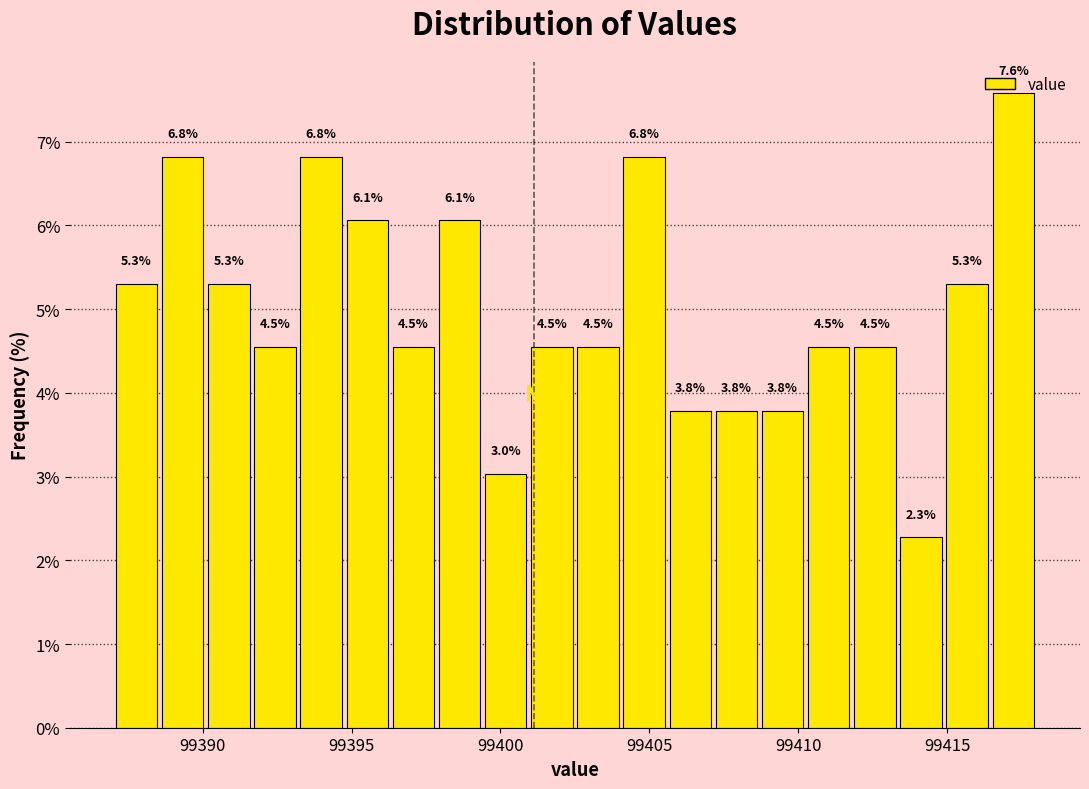

Around what value on the x-axis is the tallest bar? Give the approximate position of its centre, as read against the axis.

99417.0